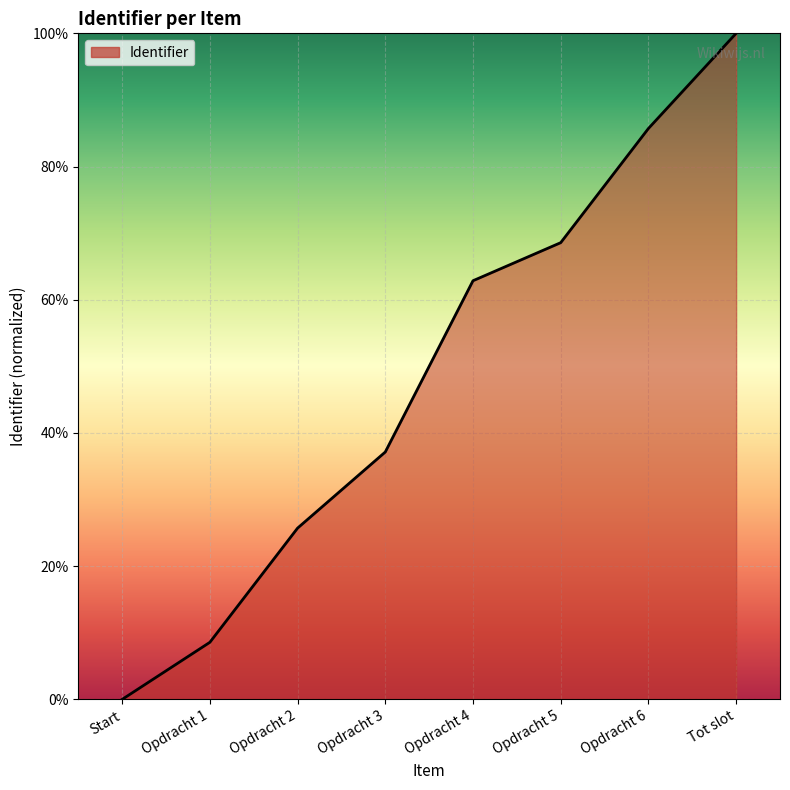

List the labels in order of value, smallest first.

Start, Opdracht 1, Opdracht 2, Opdracht 3, Opdracht 4, Opdracht 5, Opdracht 6, Tot slot